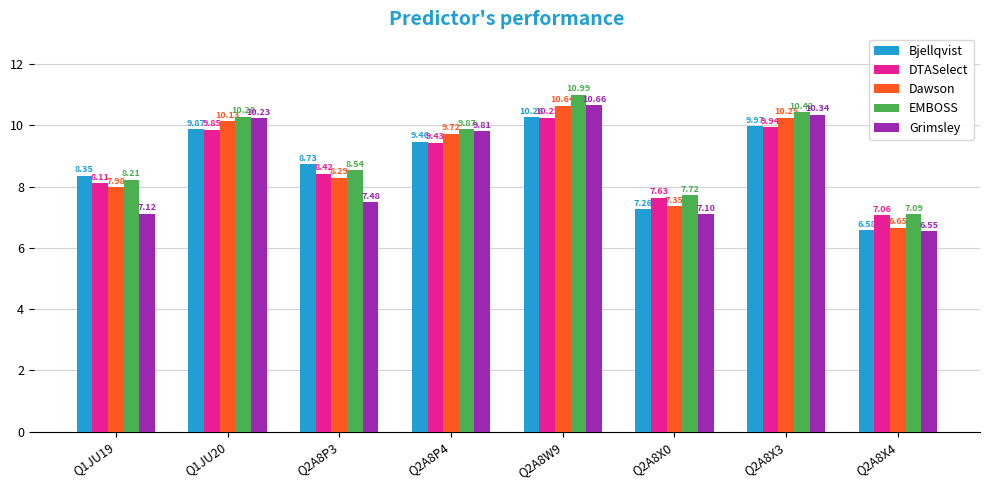

At Q2A8P3, list the series in order from largest to smallest.

Bjellqvist, EMBOSS, DTASelect, Dawson, Grimsley